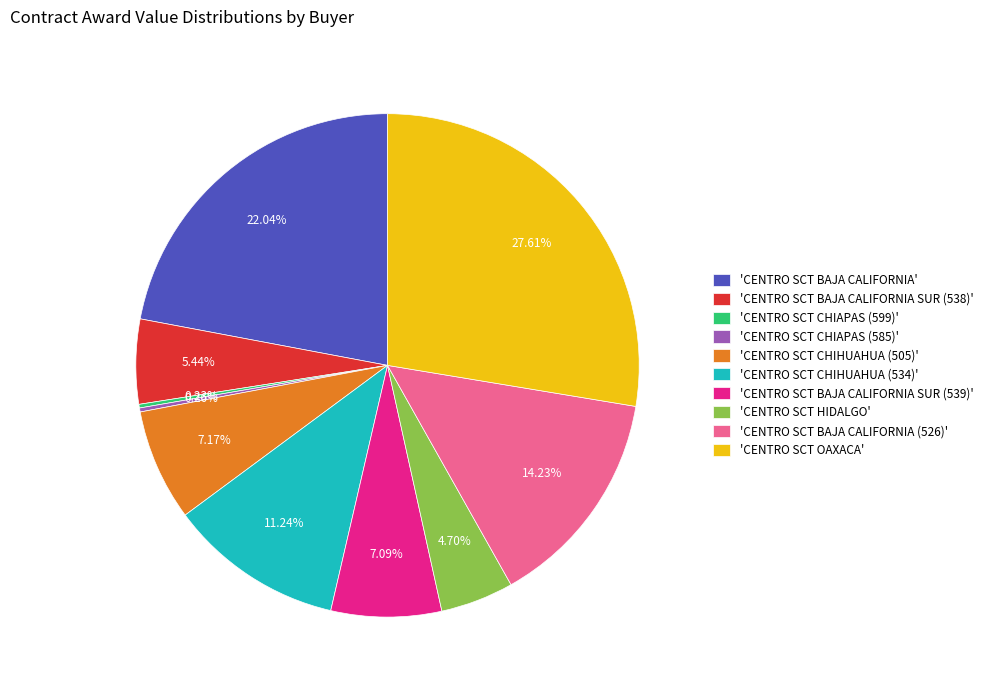

To the nearest percent, what is the difference between the largest and smallest slice percentages?

27%